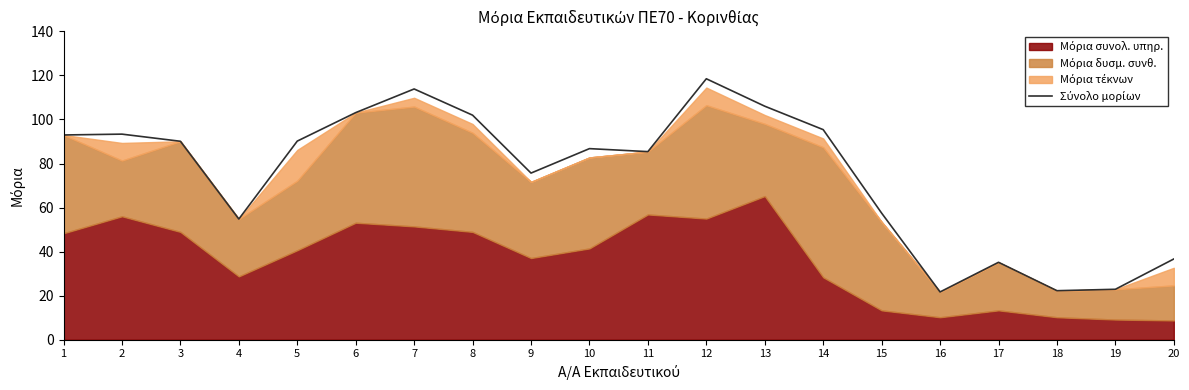

What is the maximum value shown in the chart?

118.5